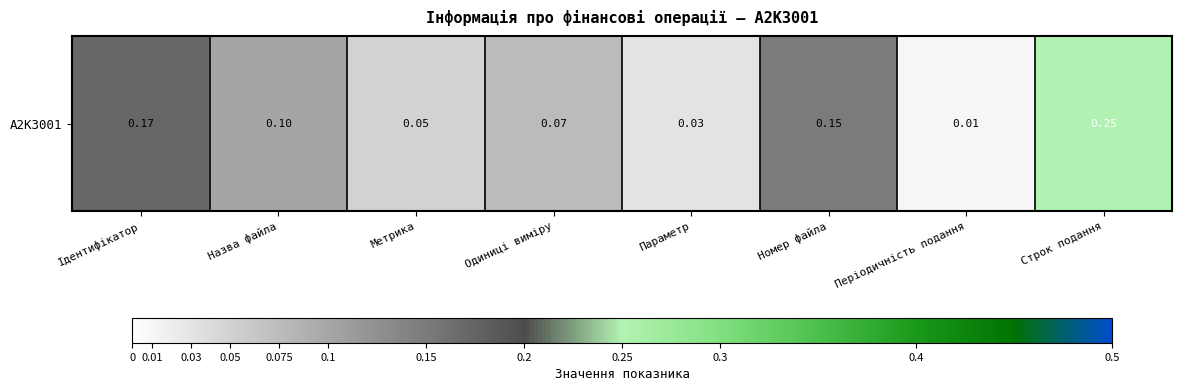

What is the approximate value at Одиниці виміру?

0.1